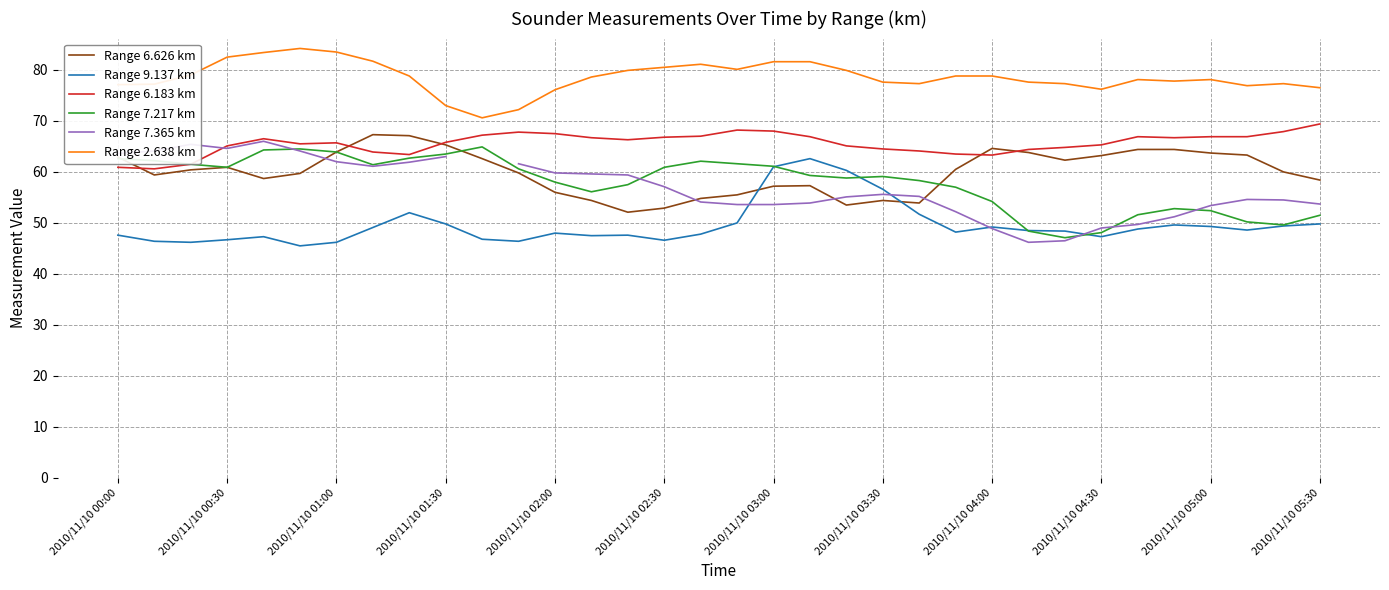

What is the maximum value for Range 2.638 km?

84.2